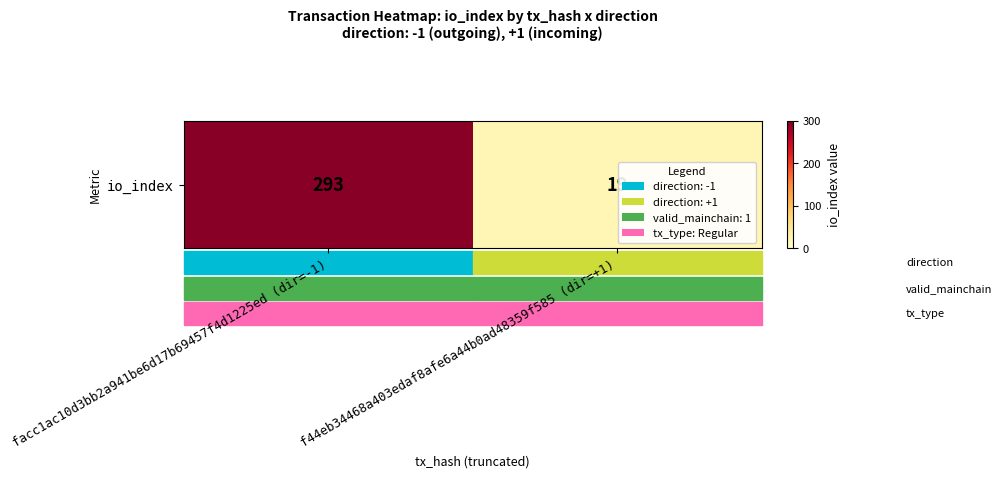

Count the number of categories in the chart.

2